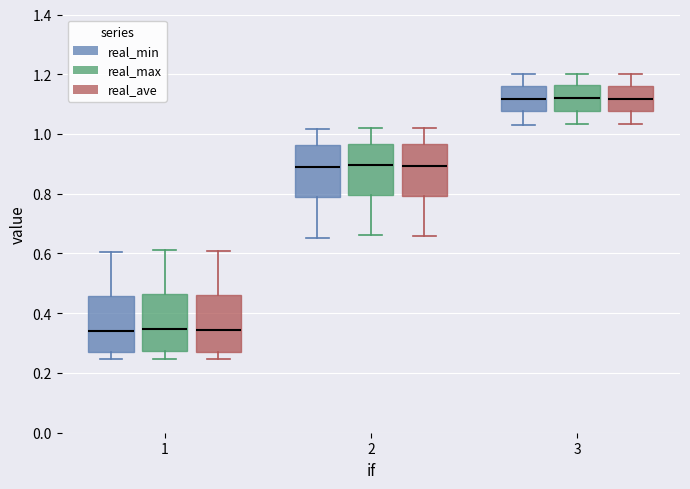

Where is the upper edge of the box for 3 (real_ave) on the y-axis? The values are not printed on the chart, so give them approximately, as read against the axis.

1.16